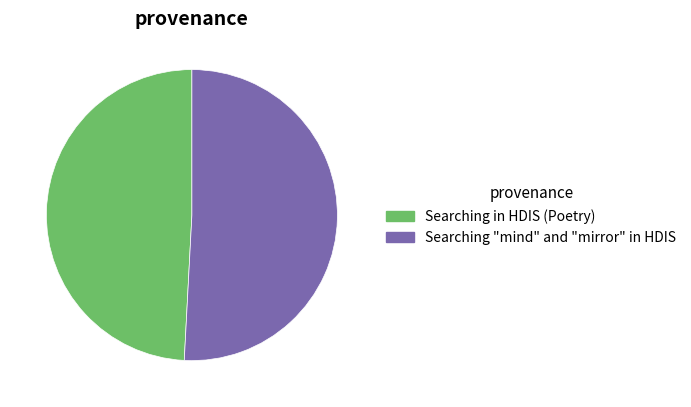

Does Searching in HDIS (Poetry) represent more than half of the total?

No